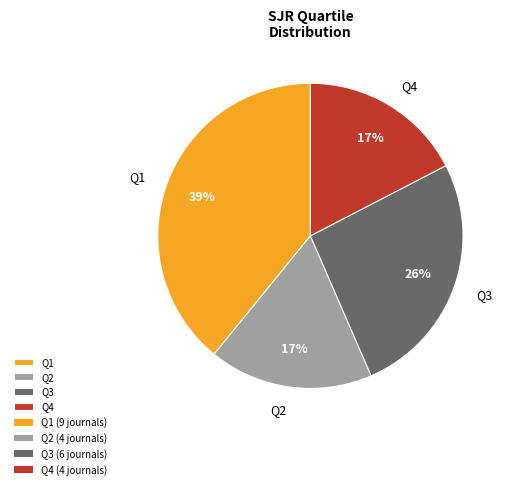

True or false: Q3 accounts for 26% of the total.

True